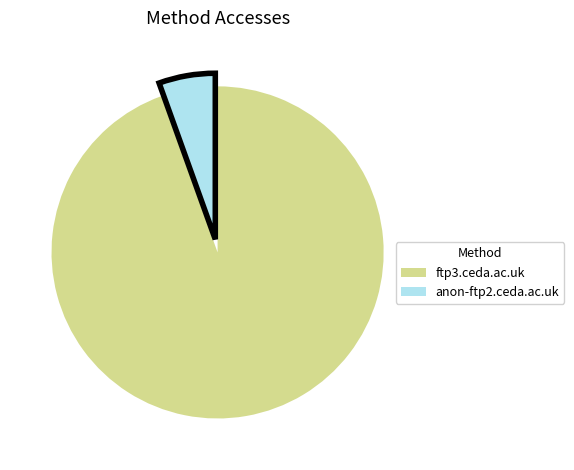

Between ftp3.ceda.ac.uk and anon-ftp2.ceda.ac.uk, which is larger?

ftp3.ceda.ac.uk